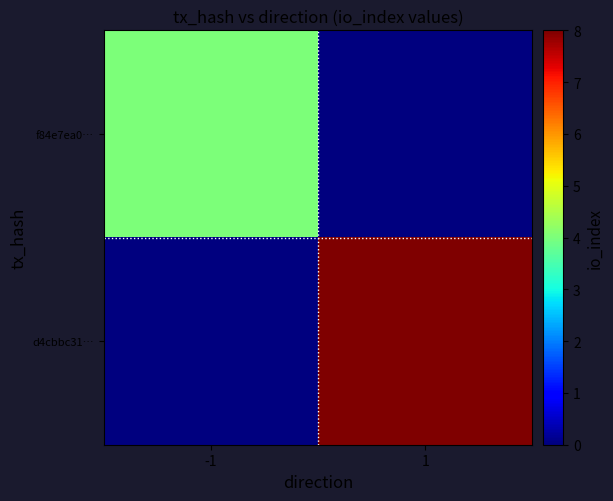

Count the number of categories in the chart.

2